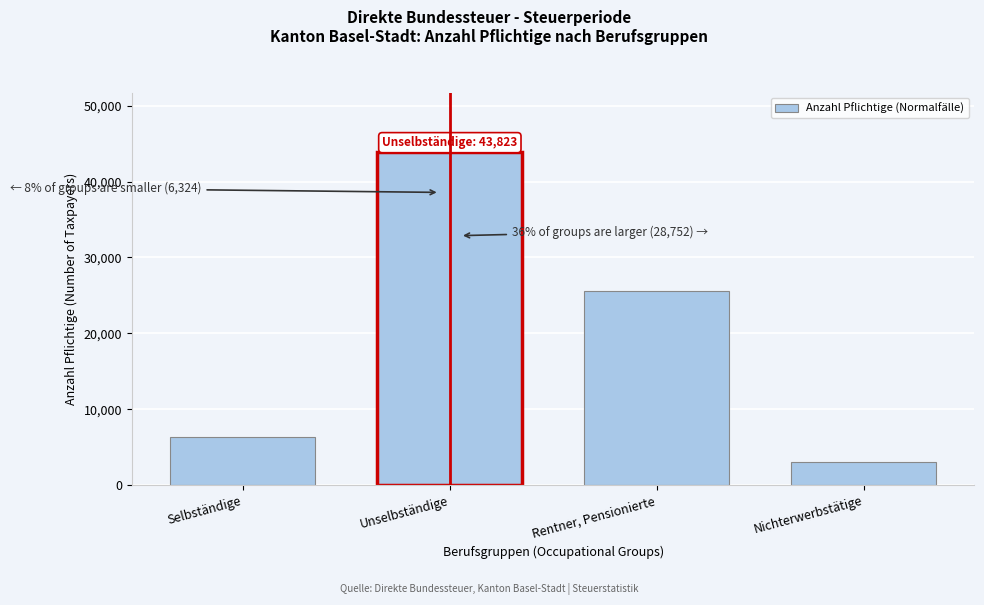

Reading left to right, extract all data points from this chart.

6324	43823	25641	3111